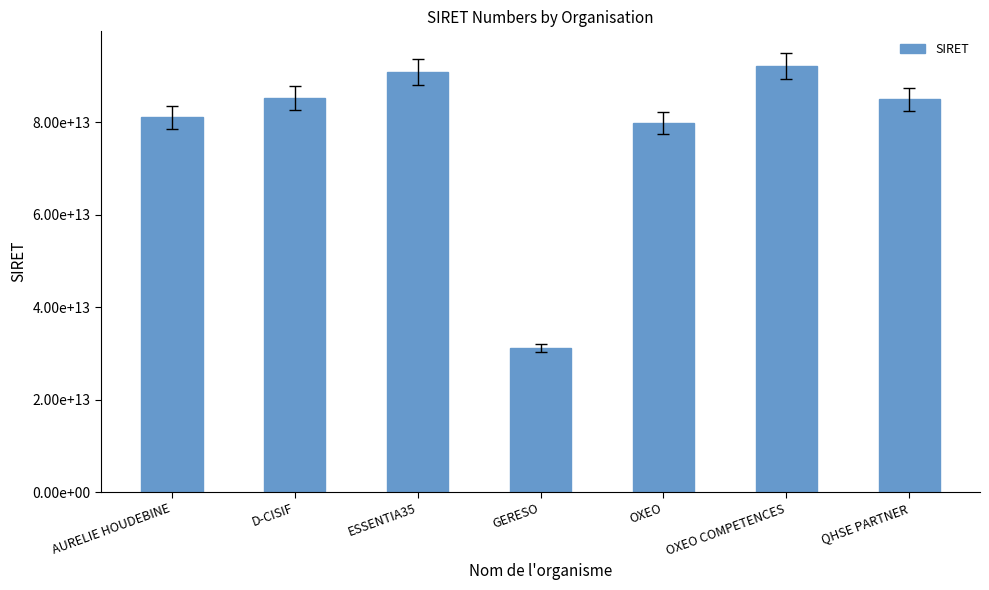

Approximately how many times larger is the value at AURELIE HOUDEBINE compared to QHSE PARTNER?

1.0